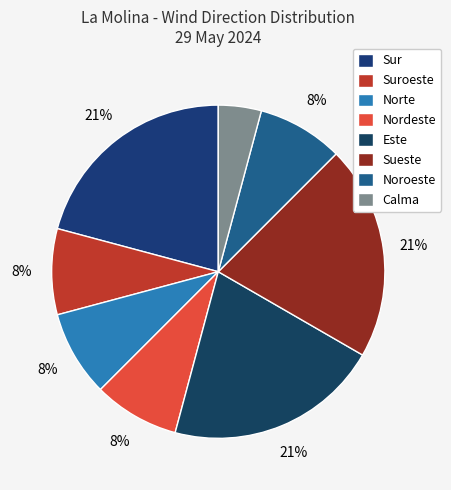

Which slice is the largest?

Sur